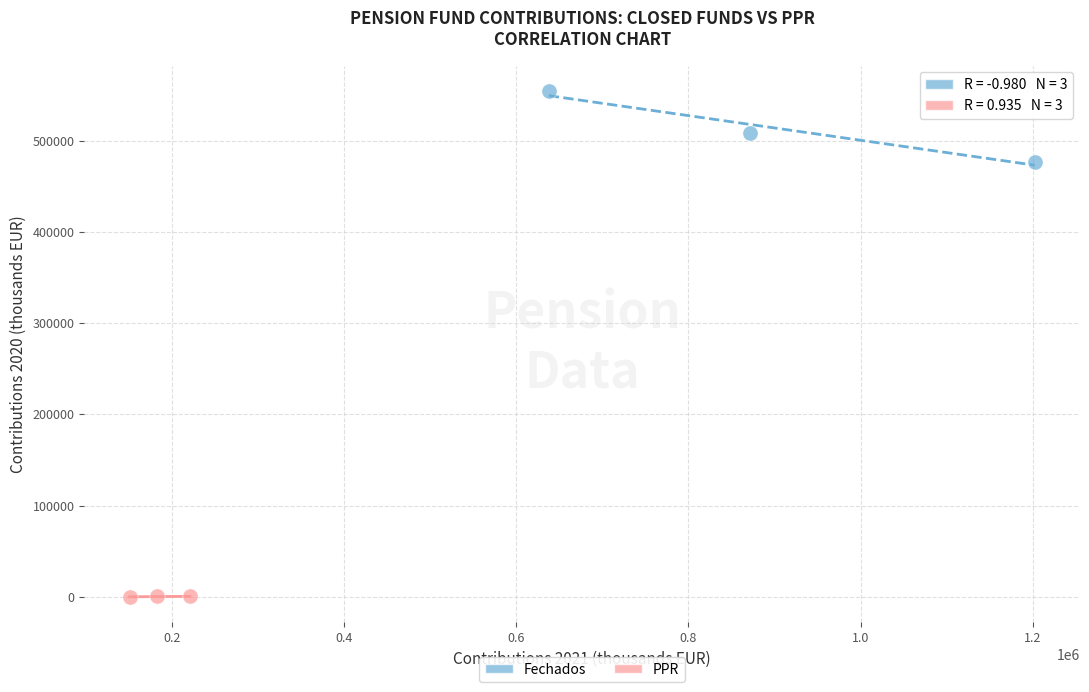

What are all the series names shown in the legend?

Fechados, PPR